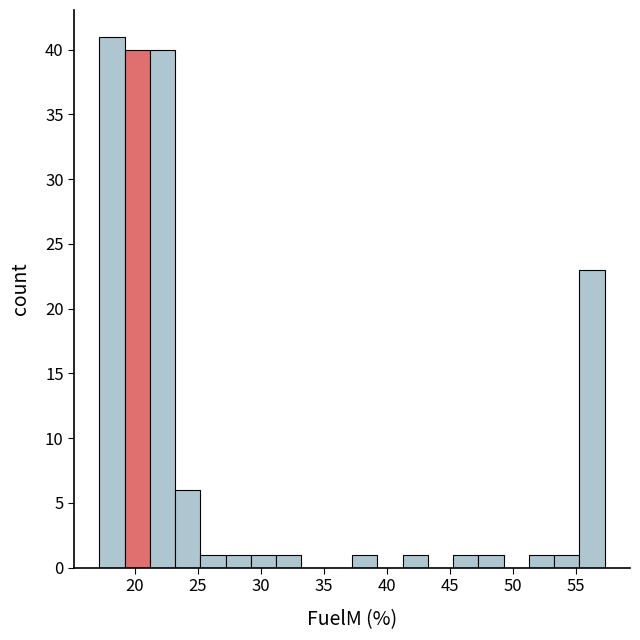

How tall is the bar that spans 55.5 to 57.5 on the x-axis? Neither the bar edges nor the heights are printed on the chart, so give them approximately, as read against the axes.

23